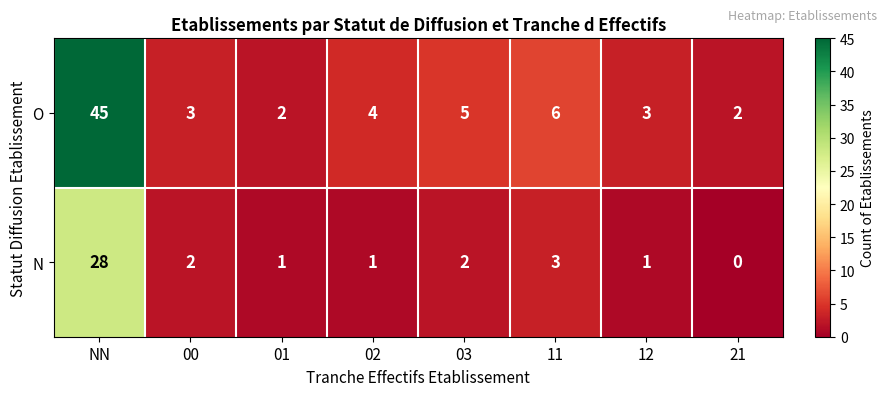

At which category does the chart reach its minimum across all series?

21